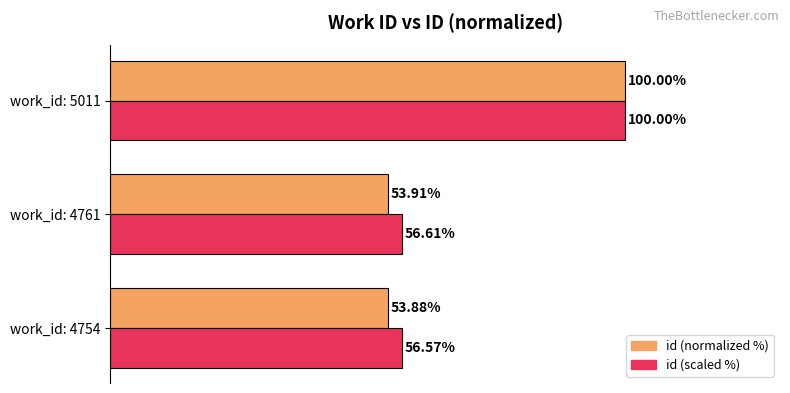

At which category is the sum across all series the highest?

work_id: 5011